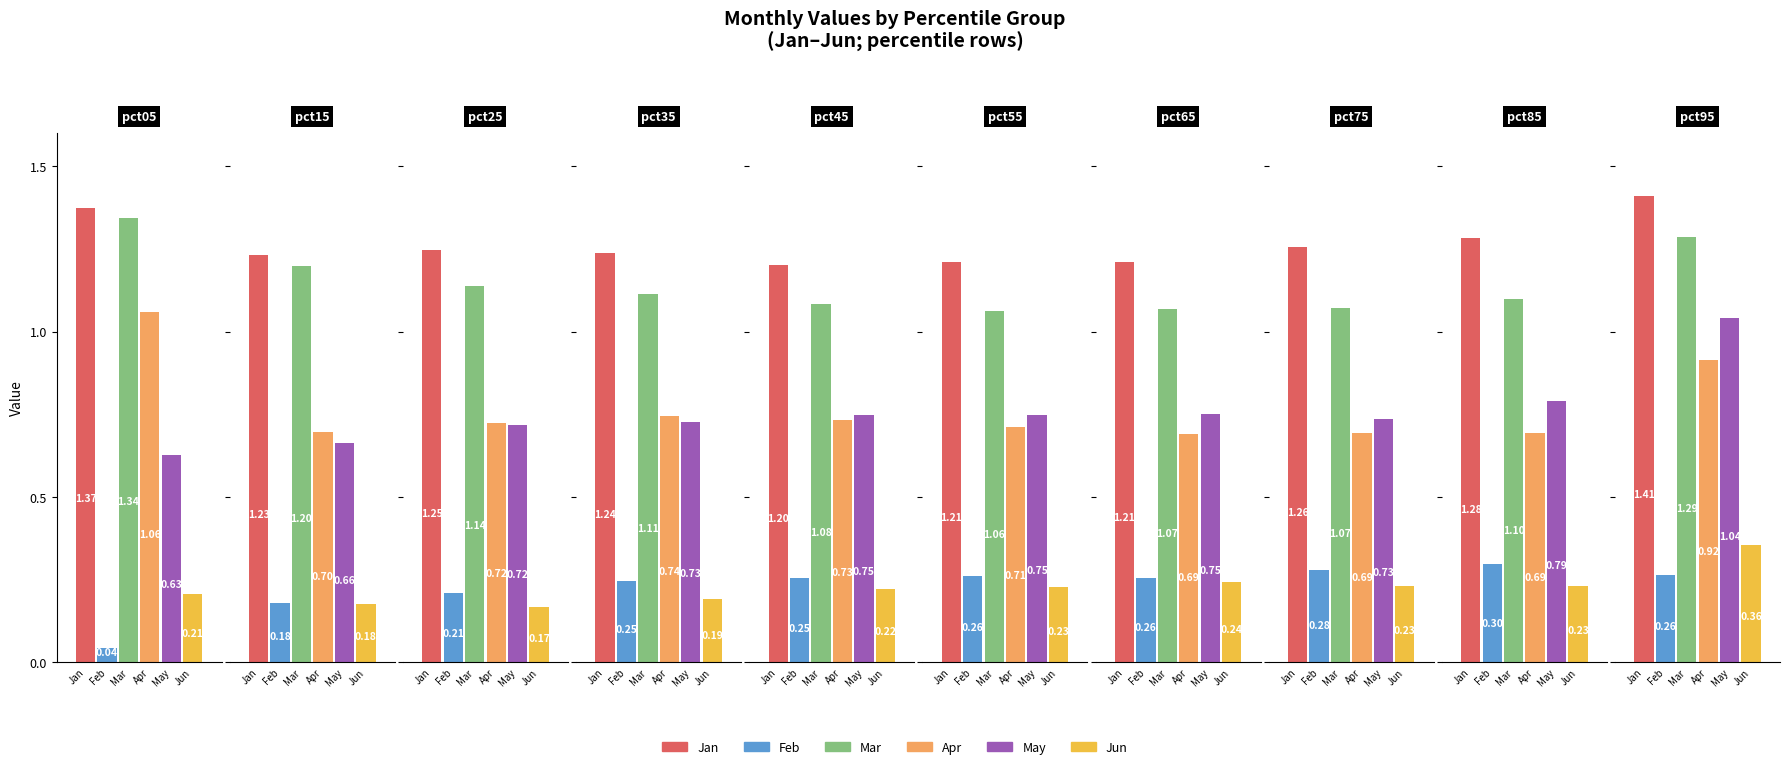

Reading left to right, transcribe all the data shown in this chart.

Jan: 1.4	1.2	1.2	1.2	1.2	1.2	1.2	1.3	1.3	1.4
Feb: 0.0	0.2	0.2	0.2	0.3	0.3	0.3	0.3	0.3	0.3
Mar: 1.3	1.2	1.1	1.1	1.1	1.1	1.1	1.1	1.1	1.3
Apr: 1.1	0.7	0.7	0.7	0.7	0.7	0.7	0.7	0.7	0.9
May: 0.6	0.7	0.7	0.7	0.7	0.7	0.8	0.7	0.8	1.0
Jun: 0.2	0.2	0.2	0.2	0.2	0.2	0.2	0.2	0.2	0.4